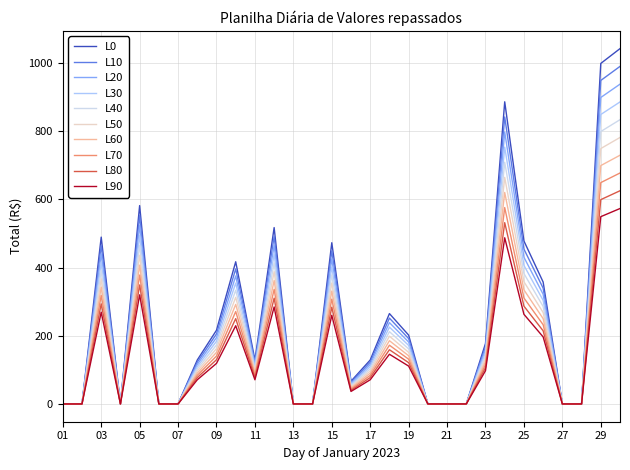

Which series has the widest spread of values?

L0